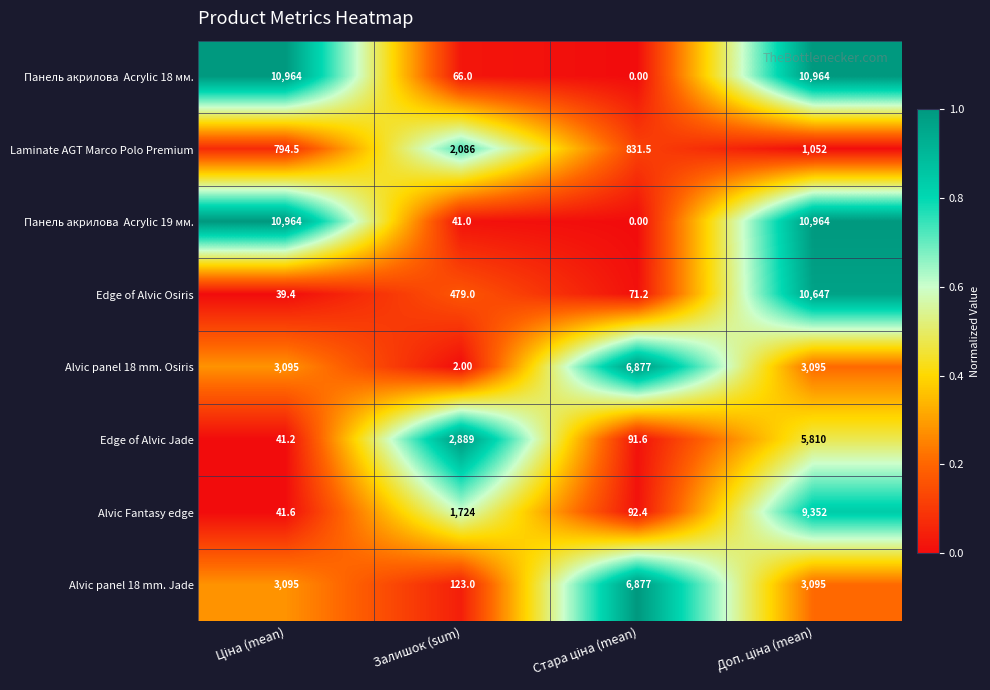

What is the difference between the maximum and minimum values in the Alvic panel 18 mm. Jade series?

6754.0